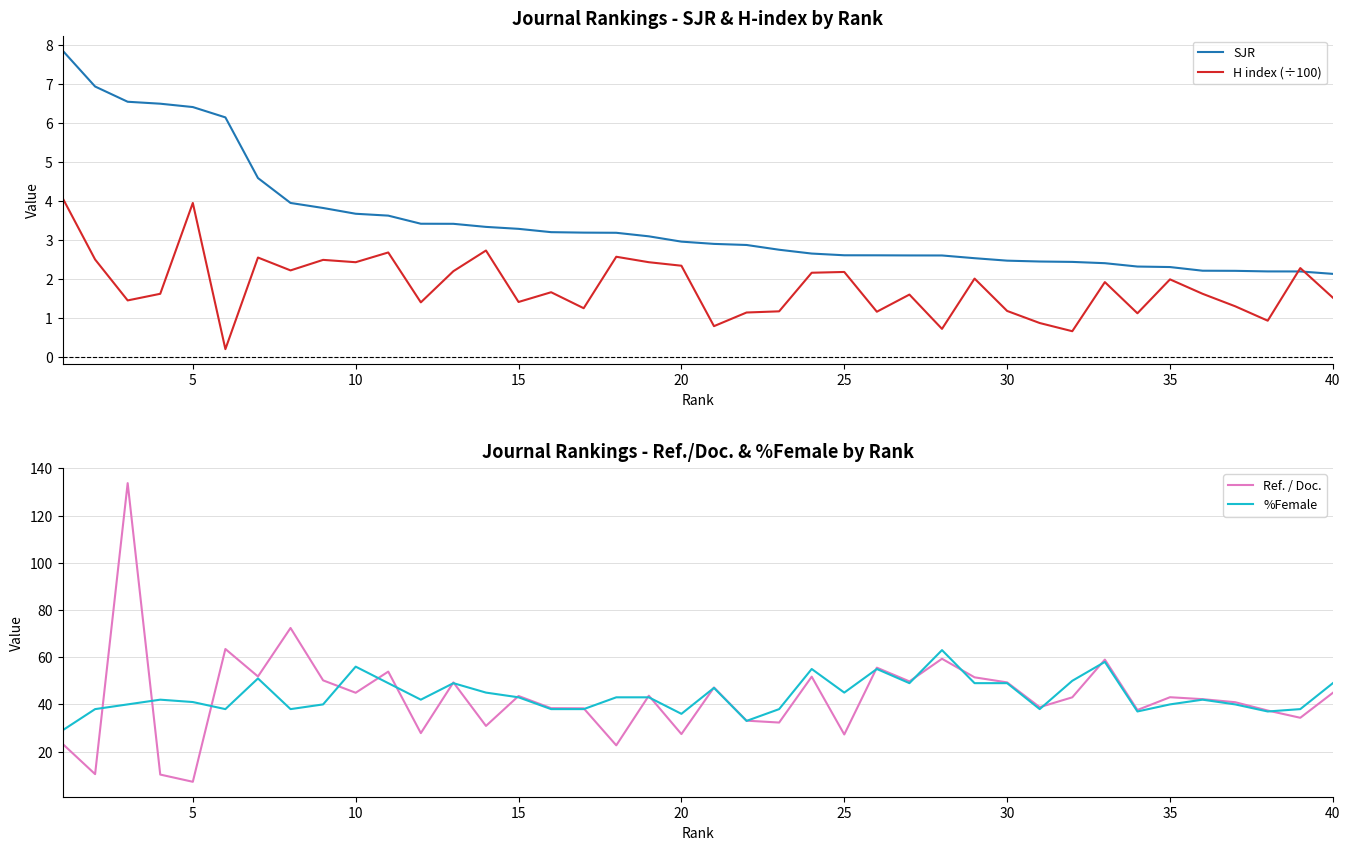

At how many categories does at least one series exceed 77?

1